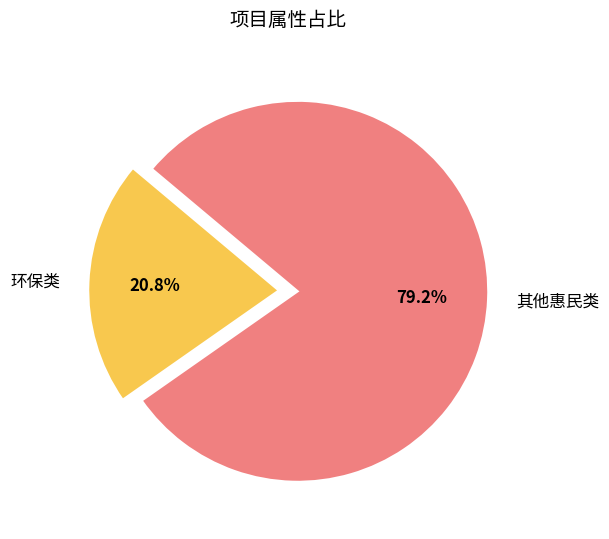

Which has a higher value, 环保类 or 其他惠民类?

其他惠民类